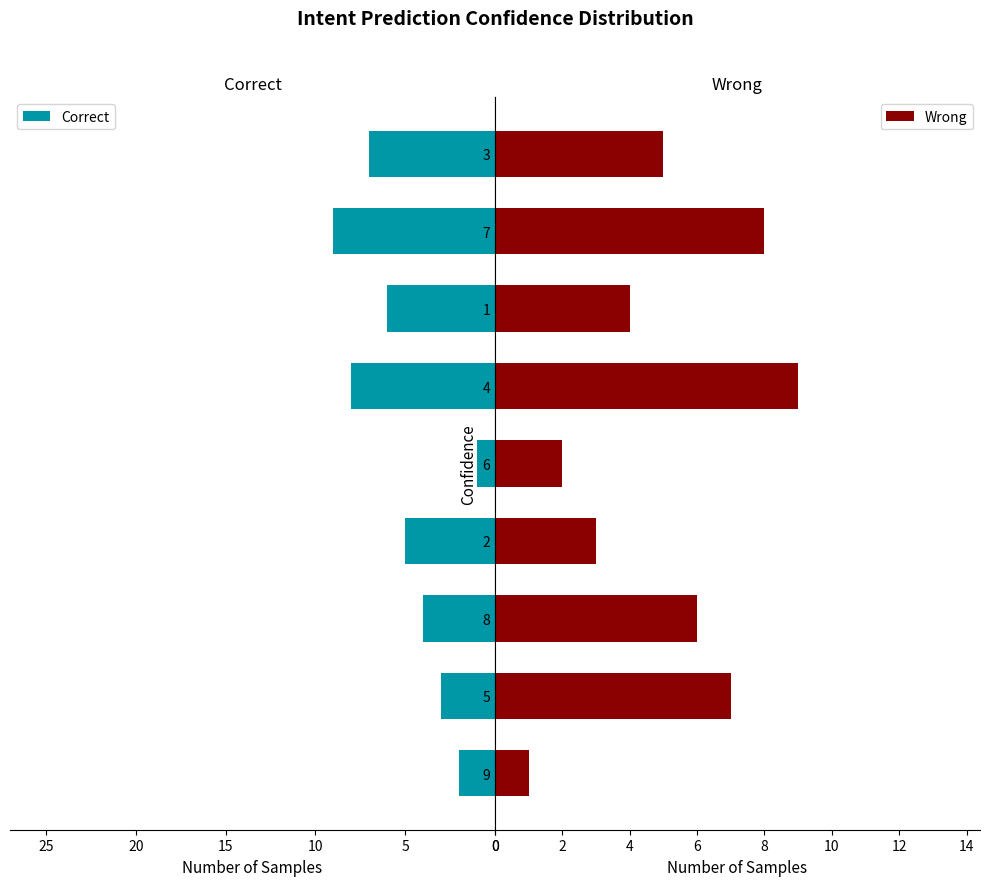

What is the average value of the Correct series?

5